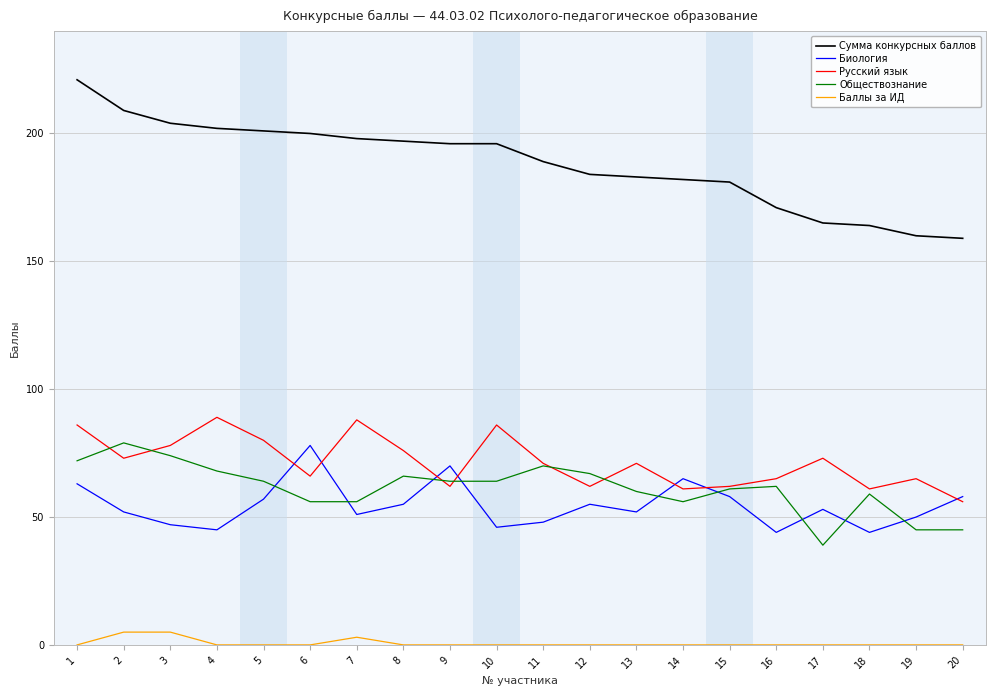

What is the maximum value for Сумма конкурсных баллов?

221